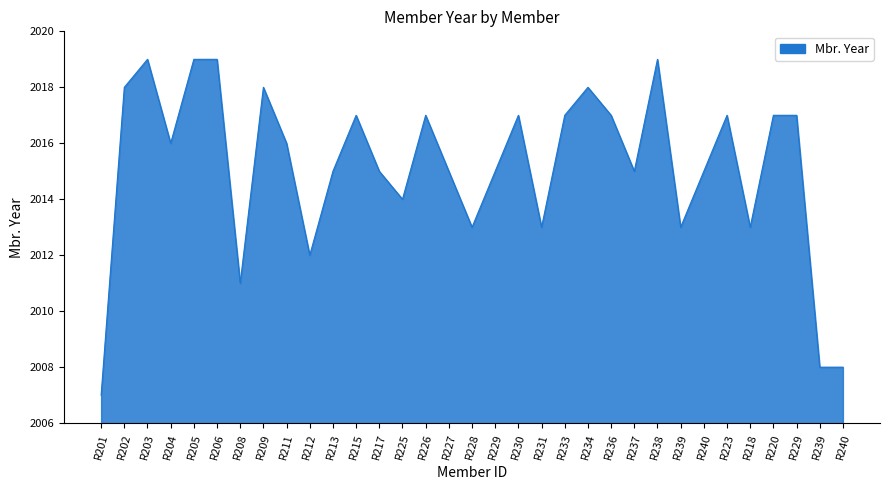

How many categories are shown in the chart?

33